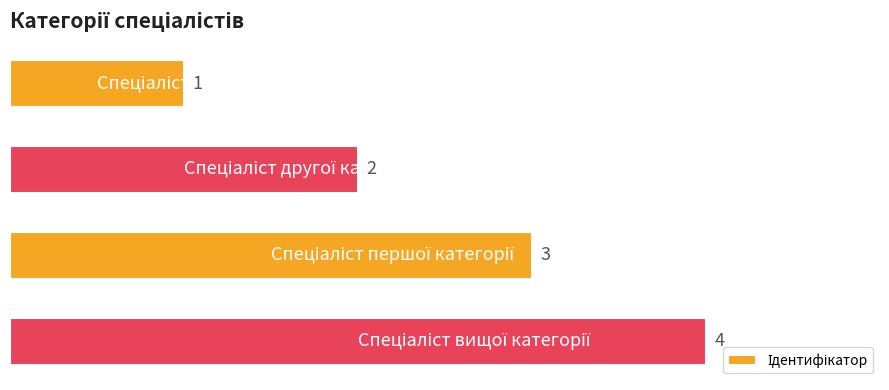

What is the difference between the maximum and minimum values?

3